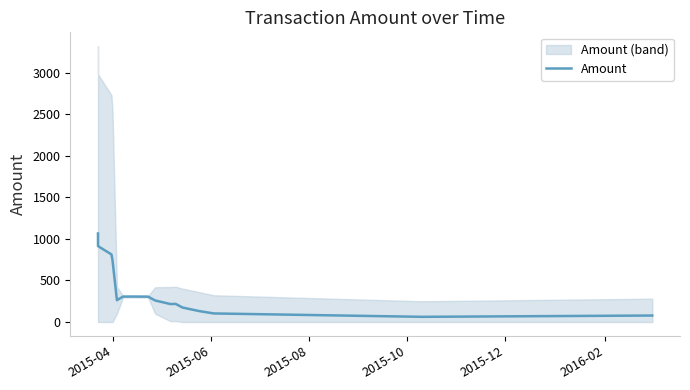

Reading left to right, what are all the values shown in this chart?

1065.3	913.8	813.3	742.9	263.2	306.2	306.5	306.4	305.9	305.3	259.5	216.4	218.0	174.8	132.0	103.4	62.7	78.3